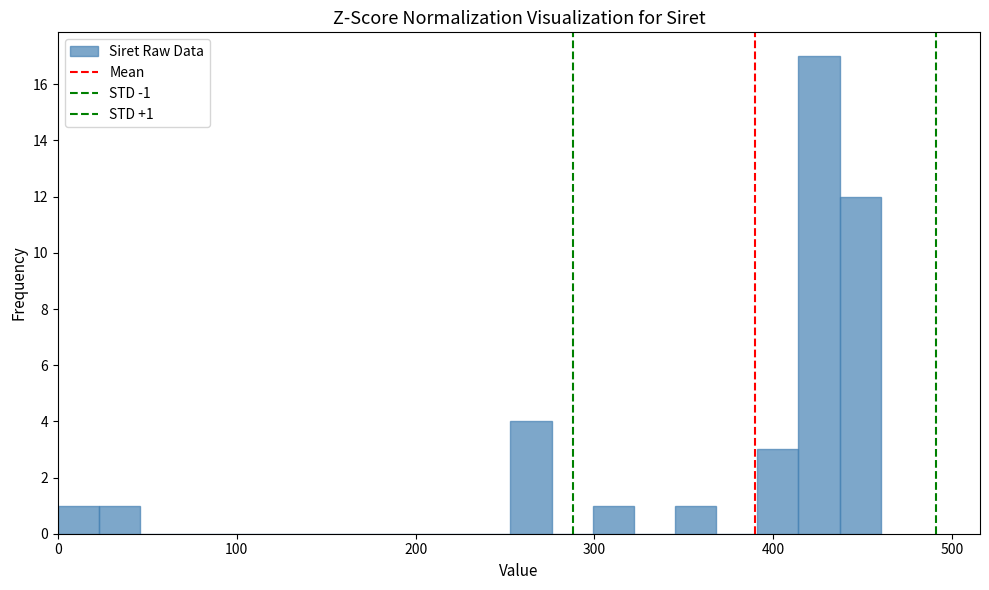

Around what value on the x-axis is the tallest bar? Give the approximate position of its centre, as read against the axis.

430